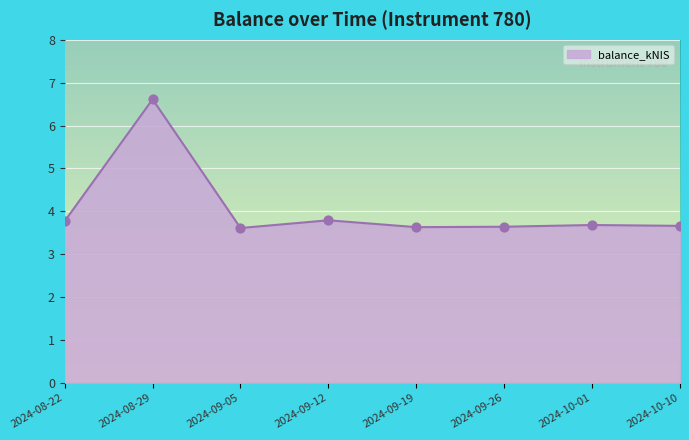

What is the change in value from 2024-09-05 to 2024-09-12?

+0.2